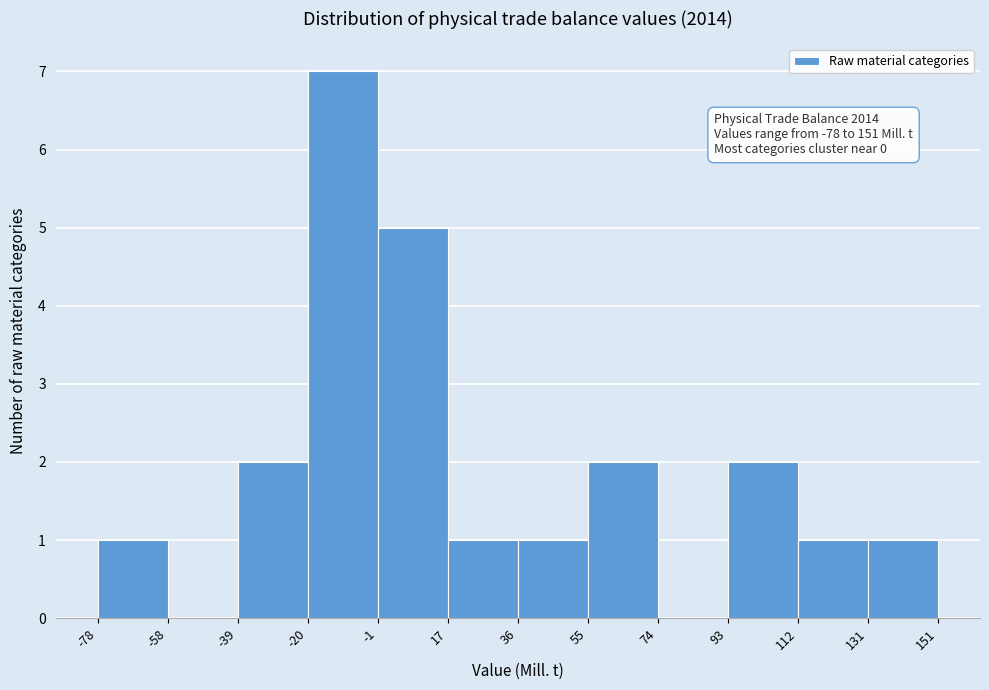

Over which range of the x-axis is the bar tallest?

-20 to -1